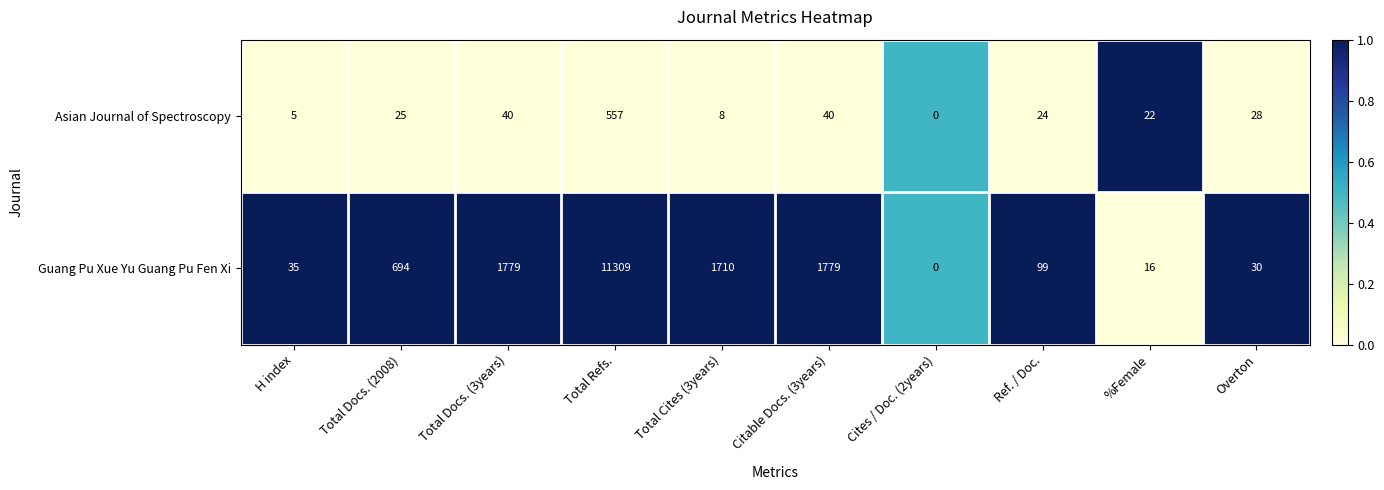

What is the difference between the Guang Pu Xue Yu Guang Pu Fen Xi values at %Female and Ref. / Doc.?

83